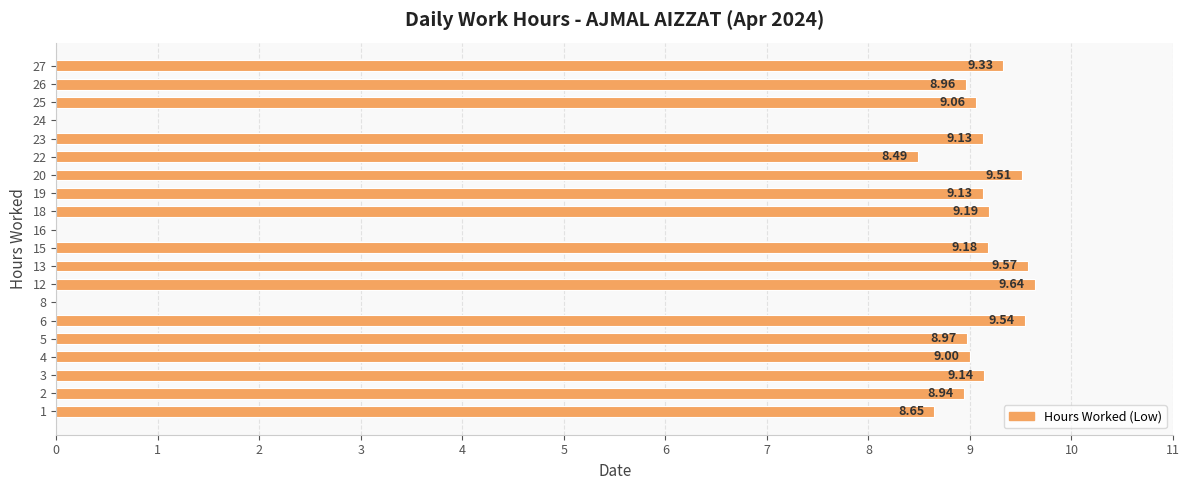

Between 12 and 22, which is larger?

12